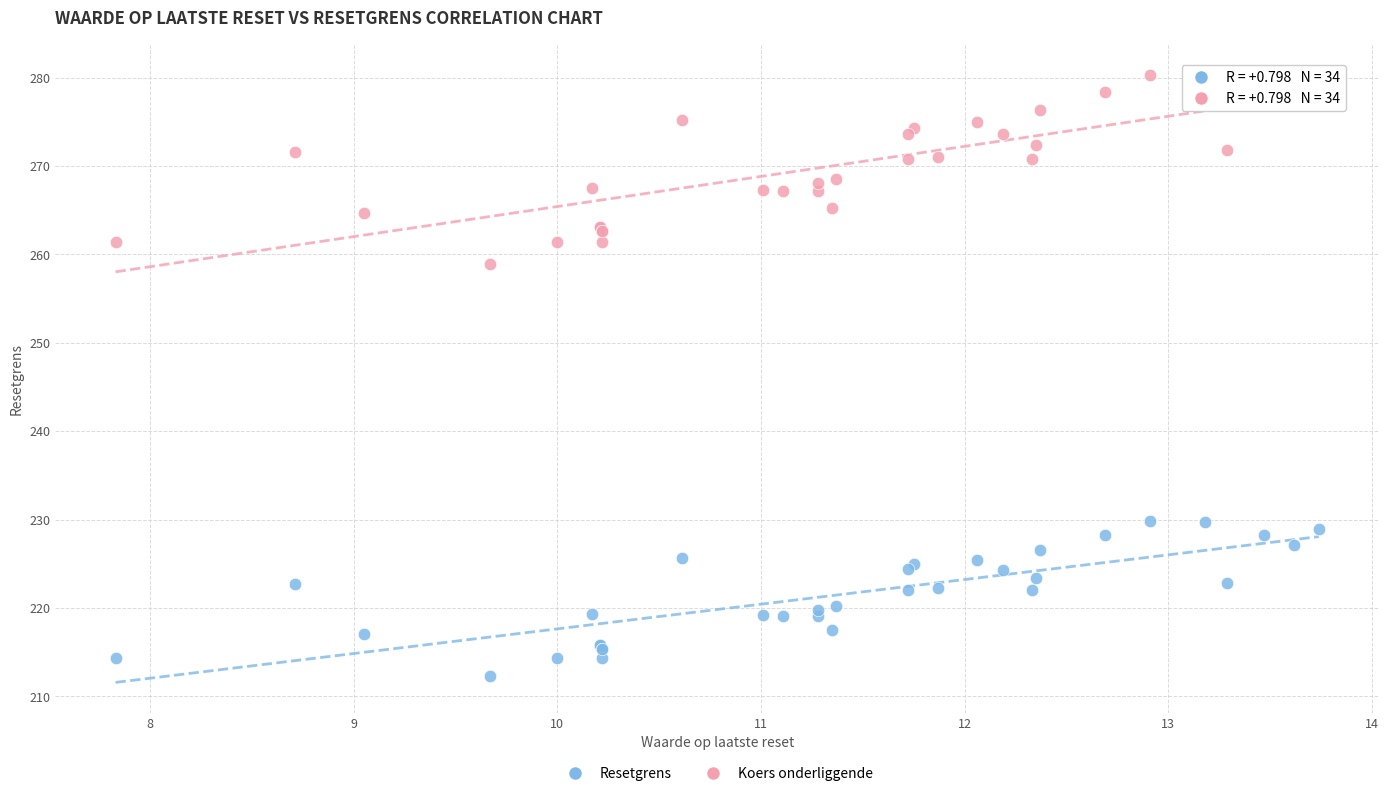

Which series reaches the minimum Y coordinate?

Resetgrens